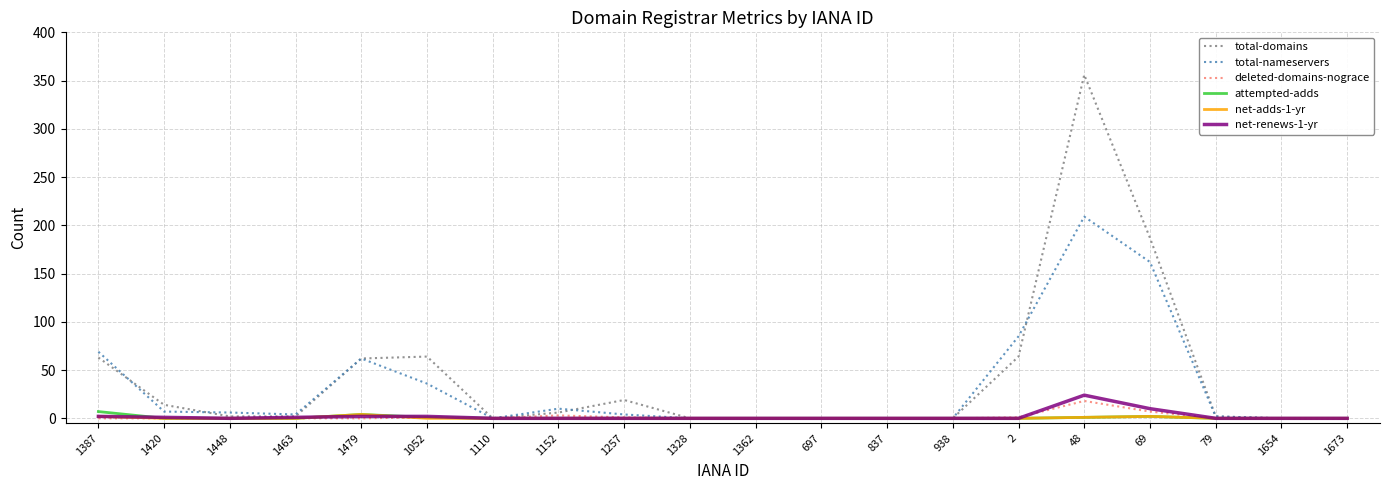

True or false: attempted-adds has a value of 0 at 1654.

True